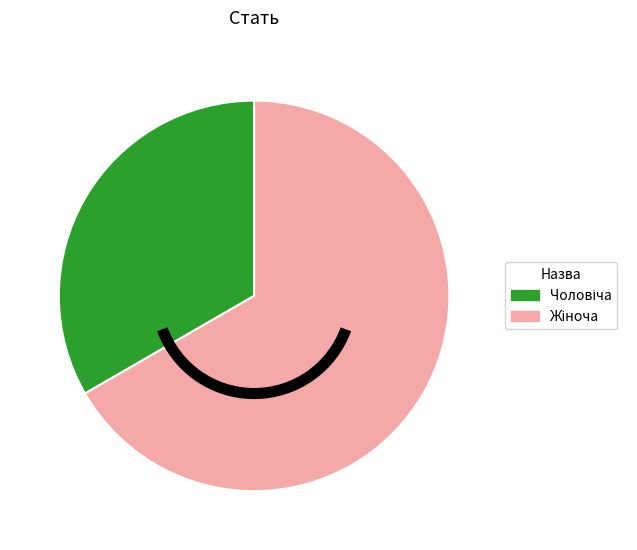

Is there a majority slice in this chart?

Yes